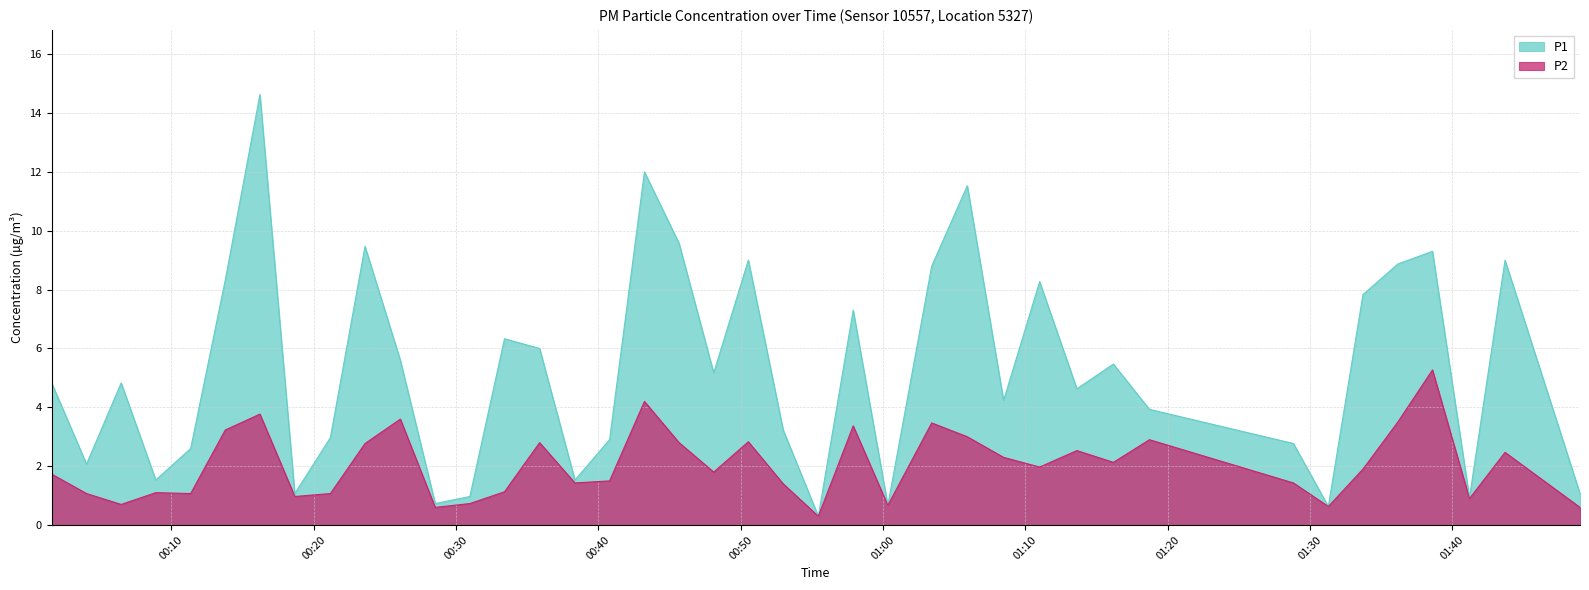

Which series has the widest spread of values?

P1